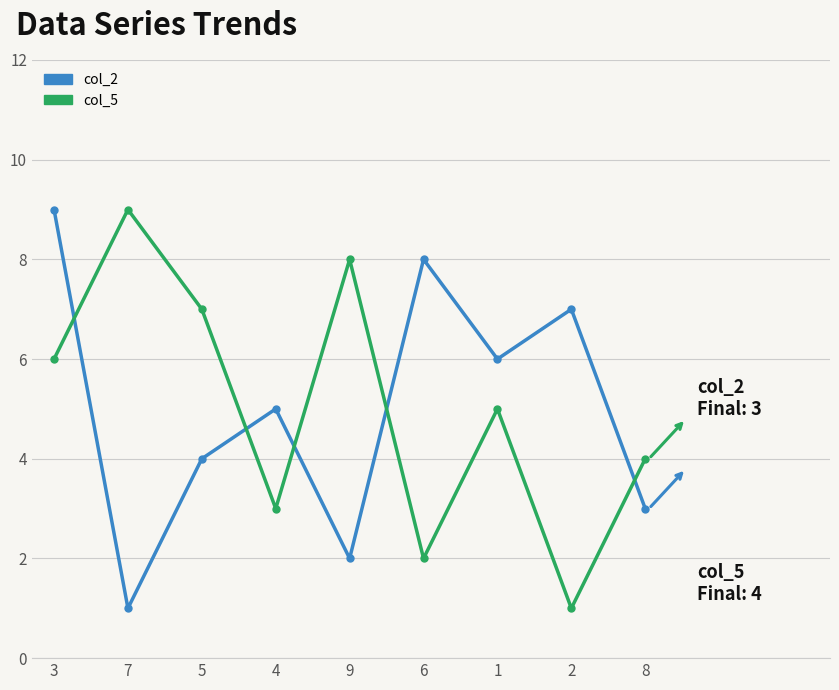

What is the total value across all series at 3?

15